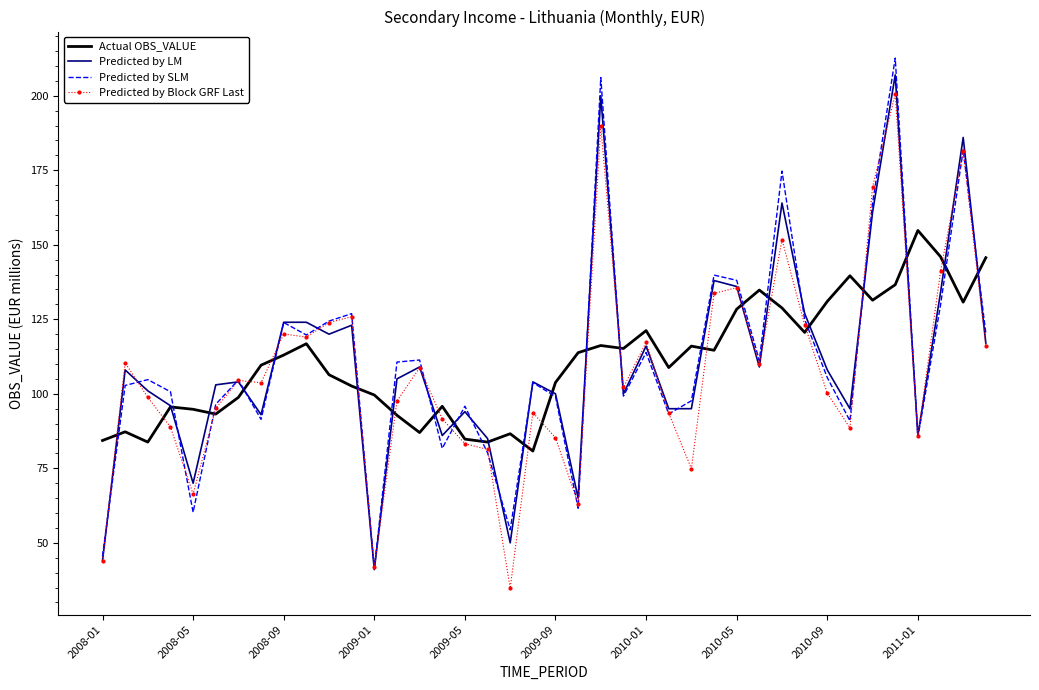

What is the maximum value shown in the chart?

212.6